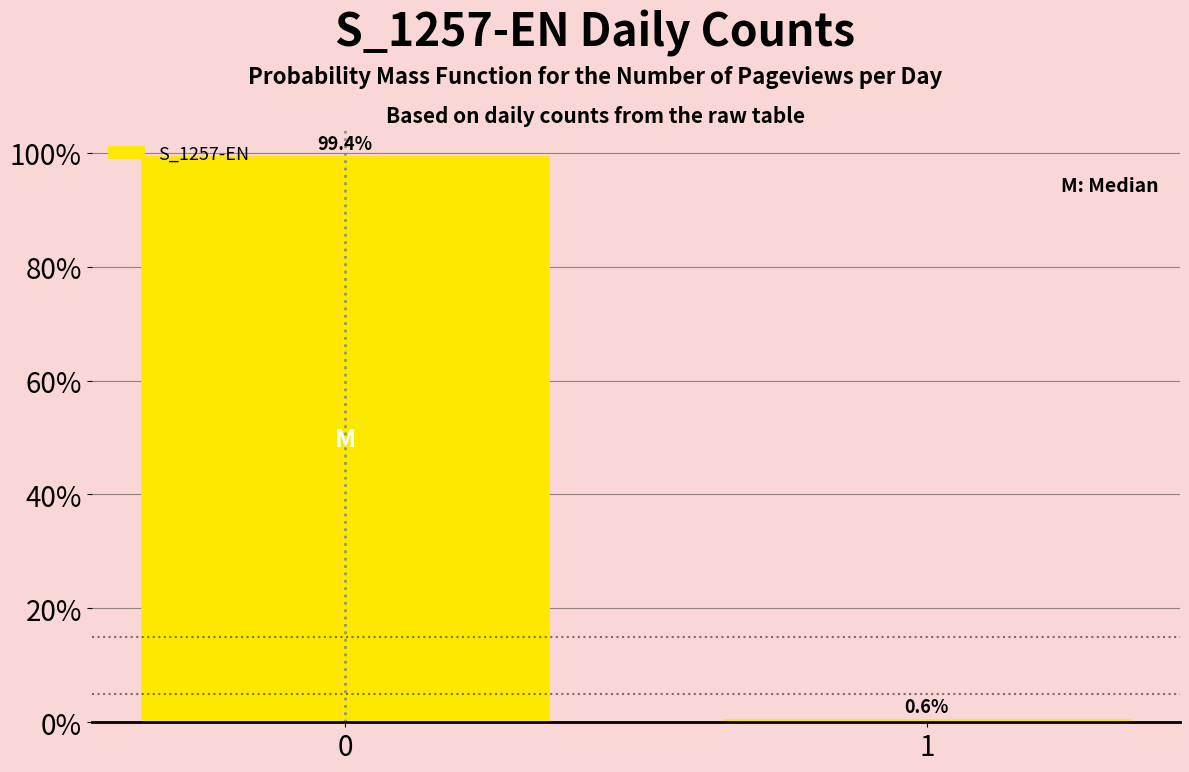

Reading left to right, what are all the values shown in this chart?

0=99.4	1=0.6